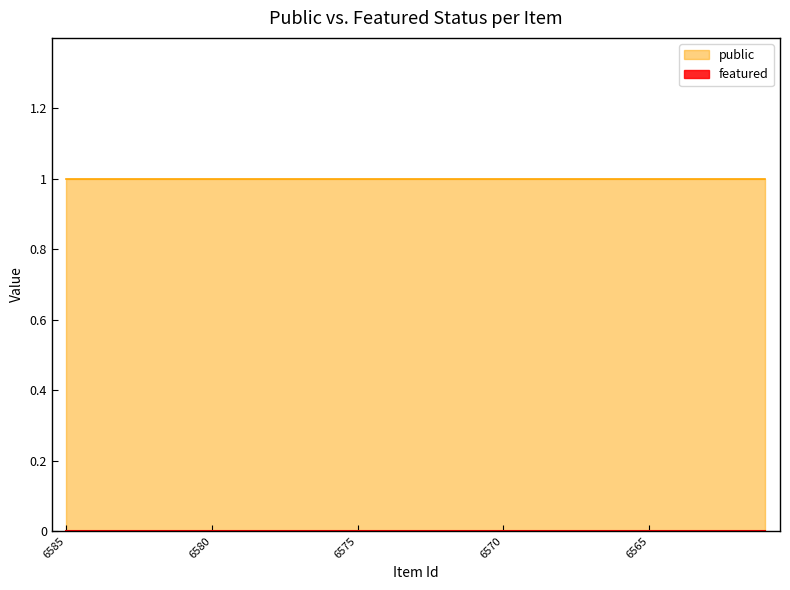

At which label is featured closest to 0?

6585